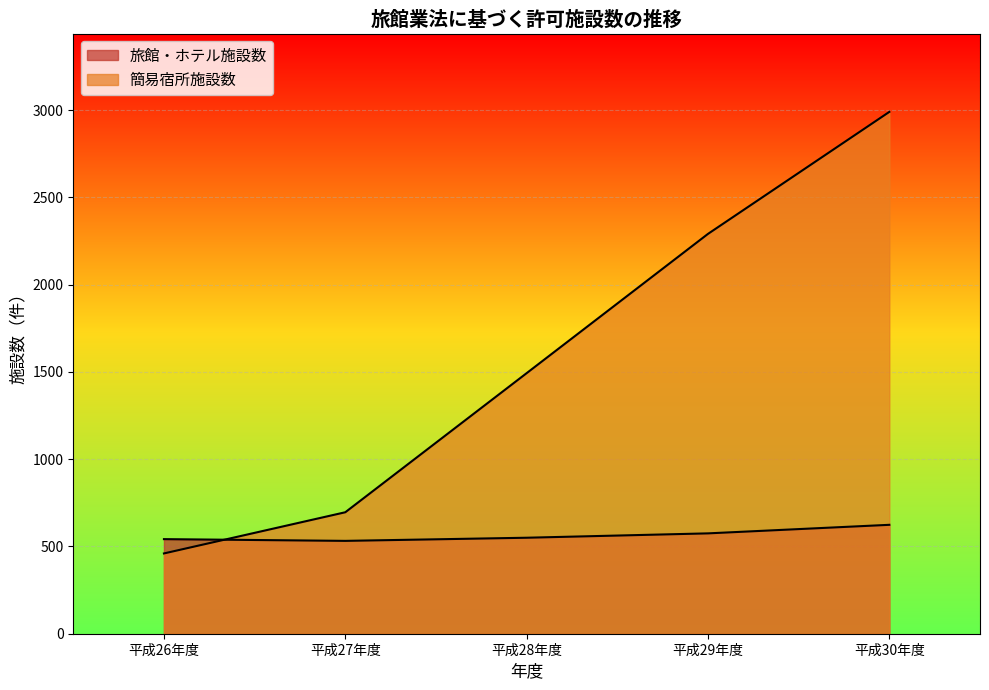

How many lines are shown in the chart?

2